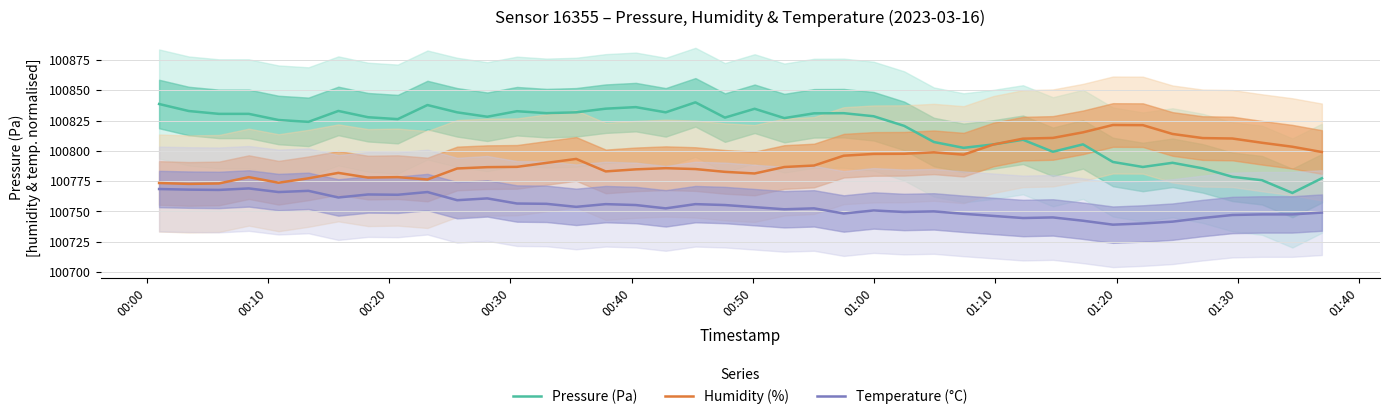

True or false: Pressure (Pa) and Humidity (%) intersect in this chart.

True